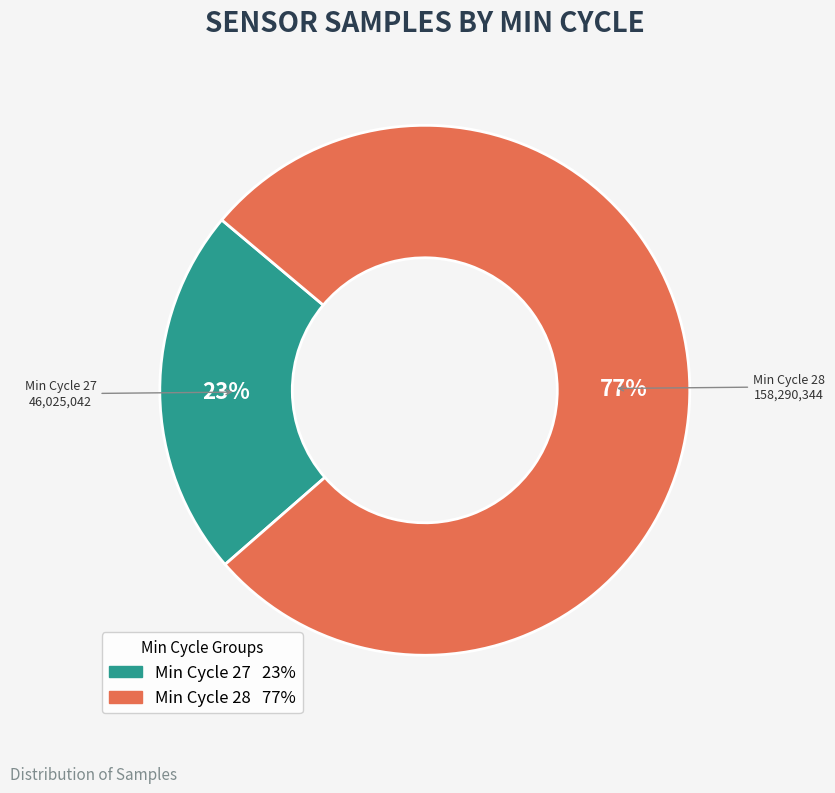

To the nearest percent, what is the average slice percentage?

50%